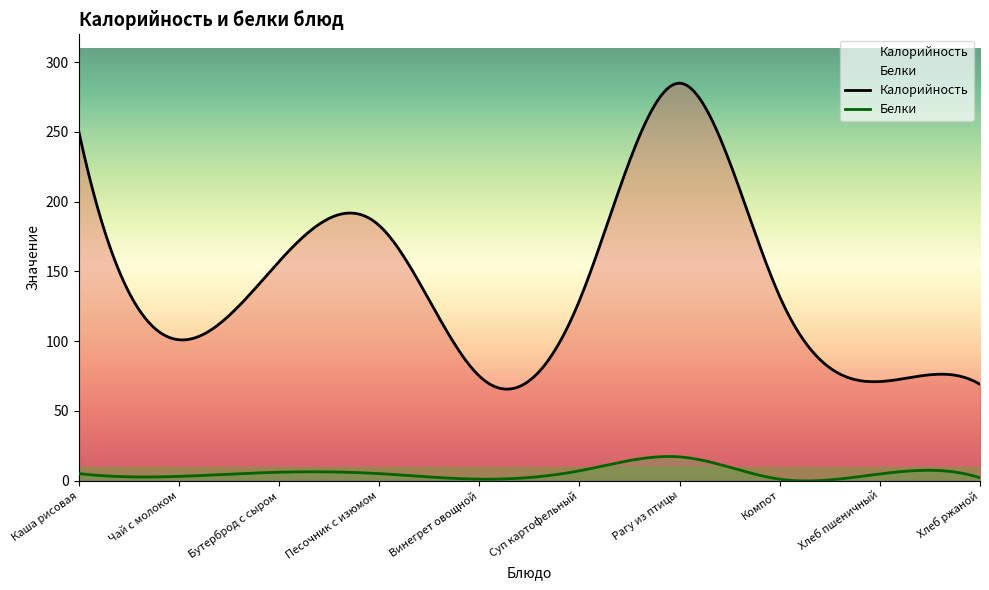

In Белки, how many points are lower than both neighbors (excluding endpoints)?

3